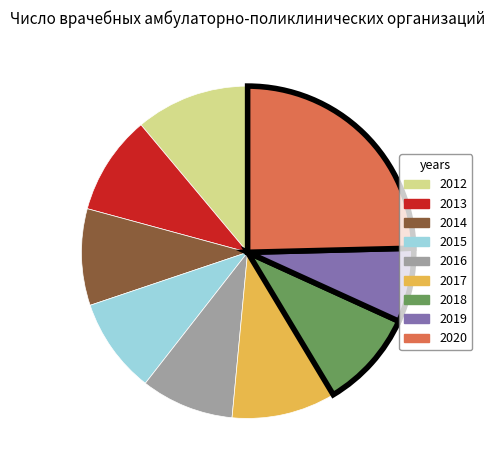

Count the number of slices in the pie.

9